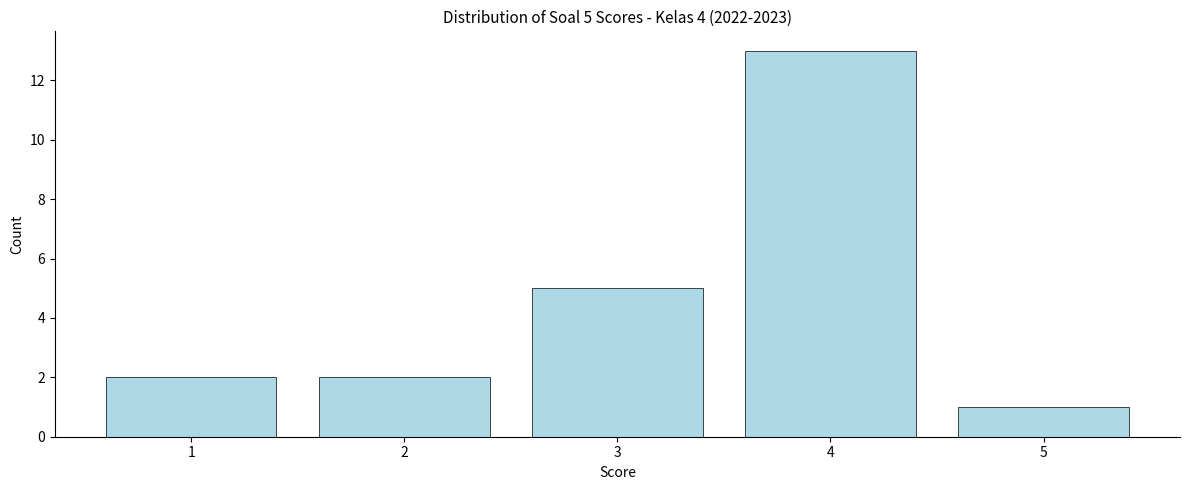

Over which range of the x-axis is the bar tallest?

3.5 to 4.5